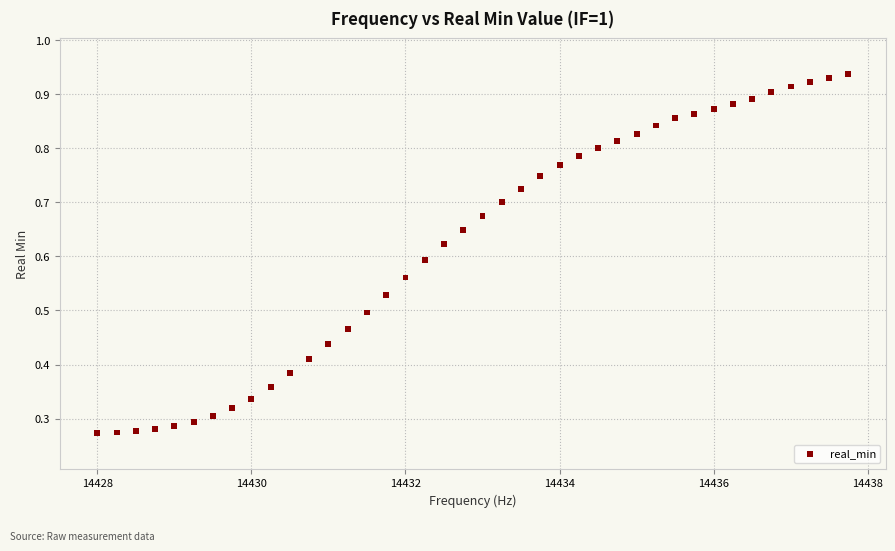

What is the range of X values (max minus min)?

9.8